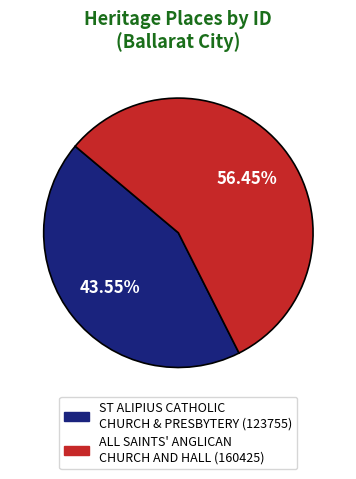

Combined, what portion of the pie is ALL SAINTS' ANGLICAN CHURCH AND HALL and ST ALIPIUS CATHOLIC CHURCH & PRESBYTERY?

100.0%